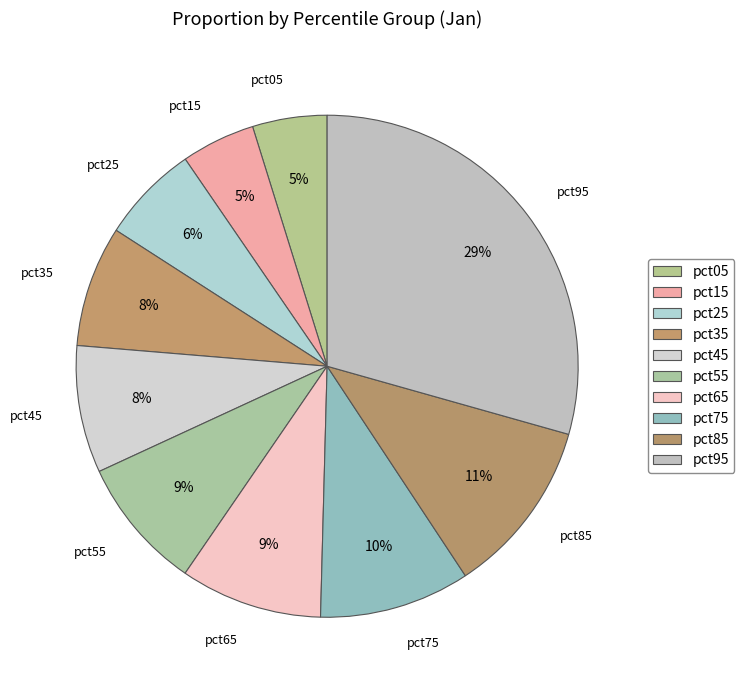

What percentage is NOT represented by pct45?

91.8%